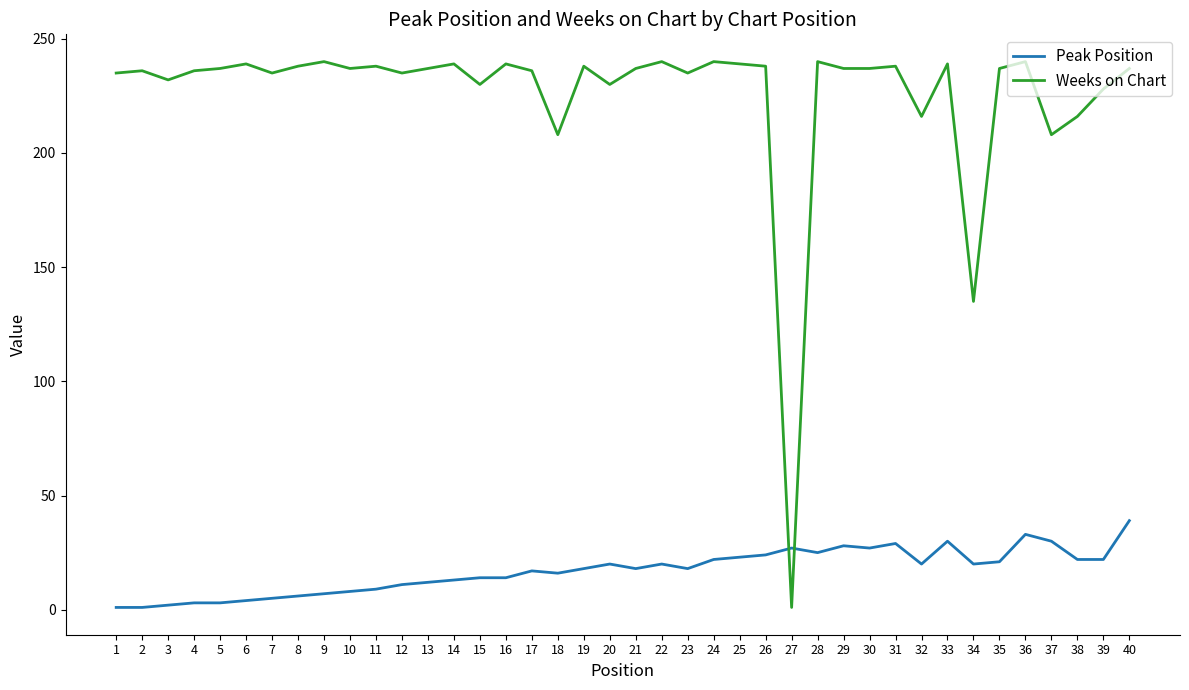

The Peak Position series shows 27 at 30. True or false?

True